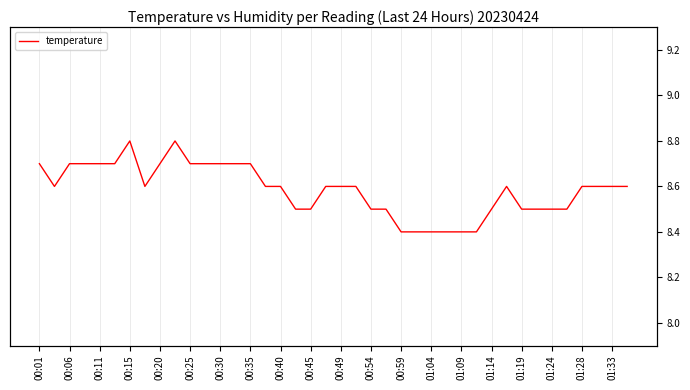

True or false: there are more than 1 points higher than both neighbors.

True